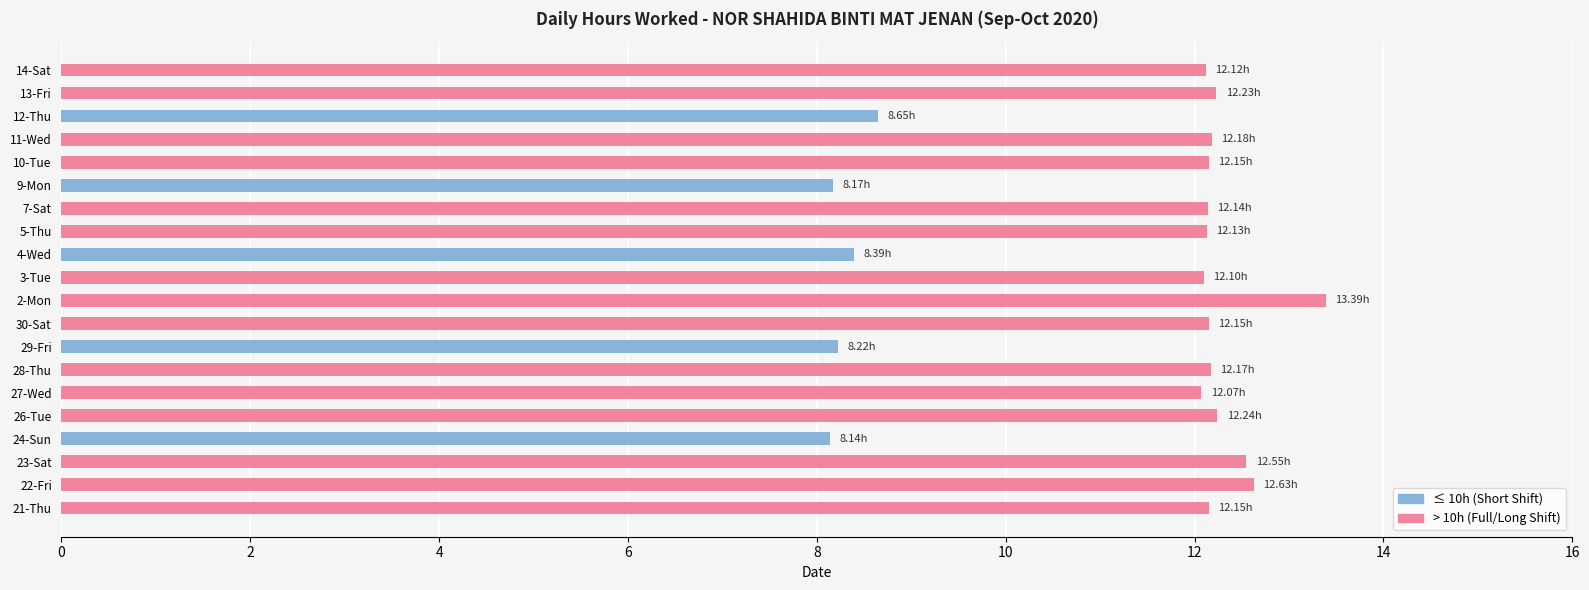

What is the change in value from 29-Fri to 7-Sat?

+3.9